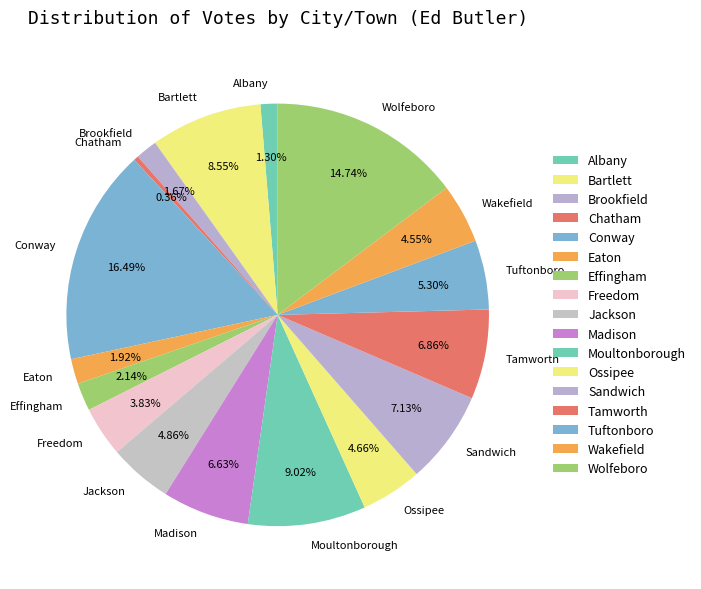

What percentage is the Ossipee slice, to the nearest percent?

5%